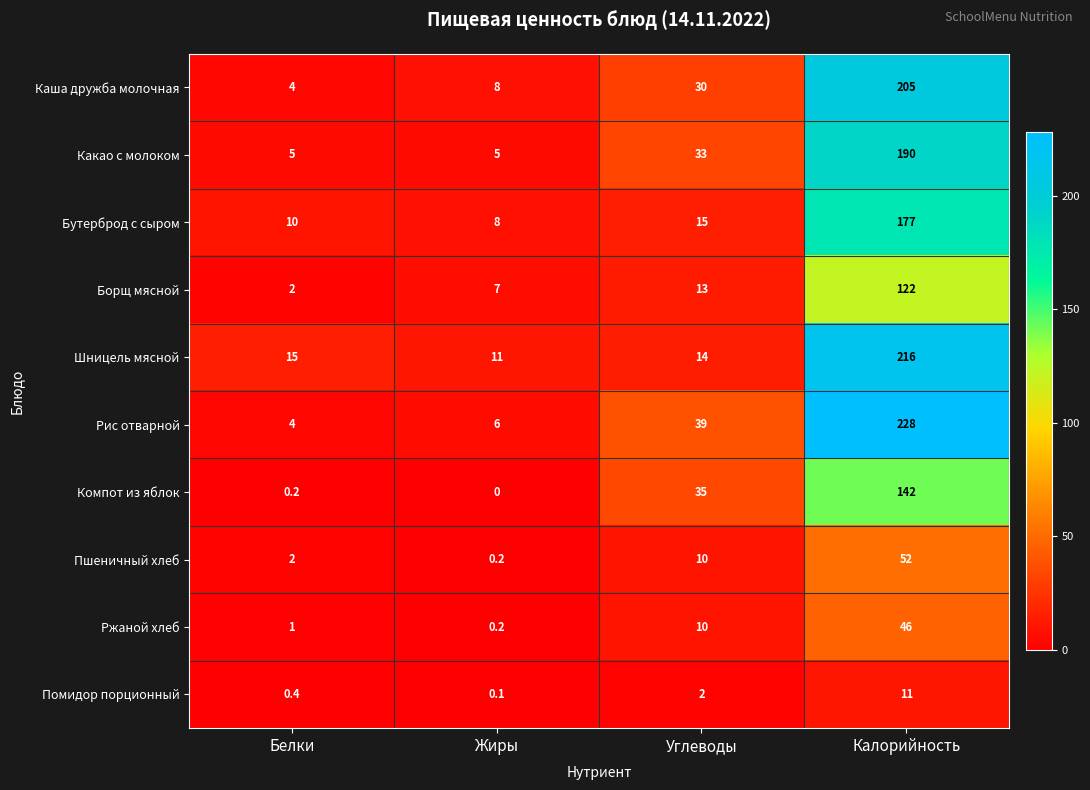

Is it true that Какао с молоком equals 5.0 at Жиры?

True